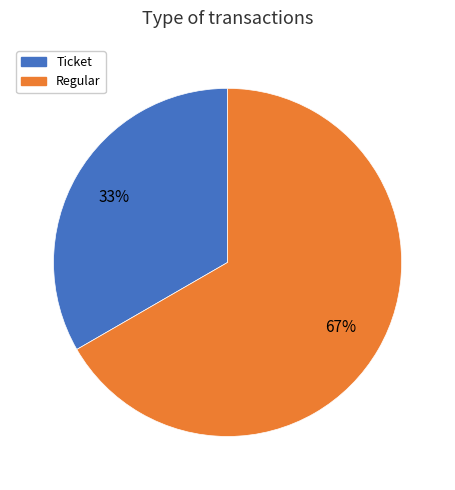

Is there any slice that represents more than half of the pie?

Yes